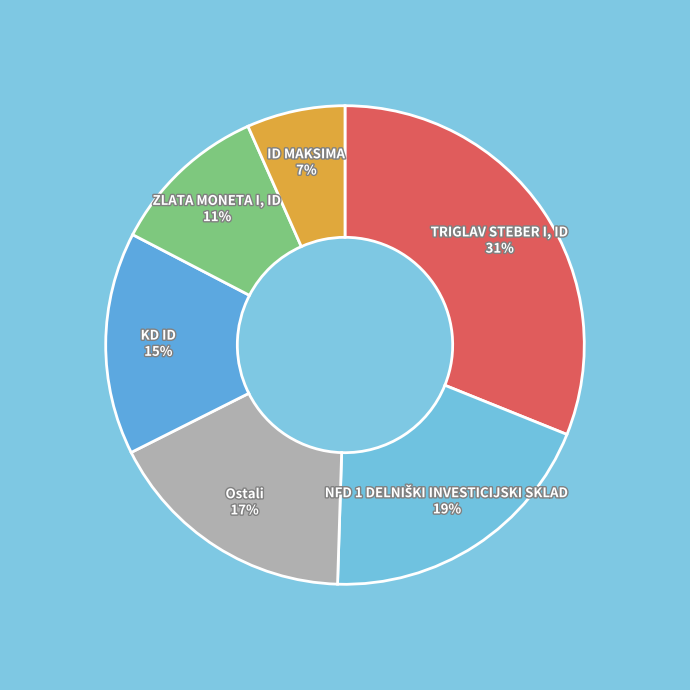

To the nearest percent, what percentage of the pie is ZLATA MONETA I, ID?

11%